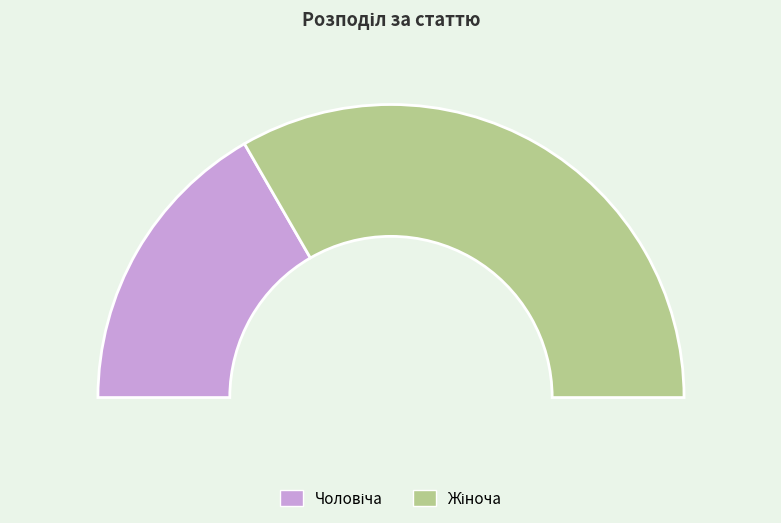

How many slices are in this pie chart?

2